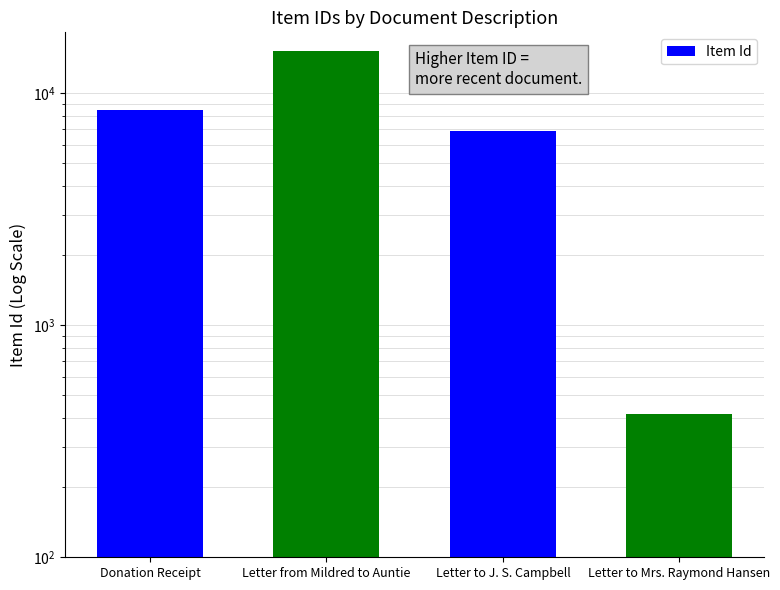

What is the maximum value shown in the chart?

15290